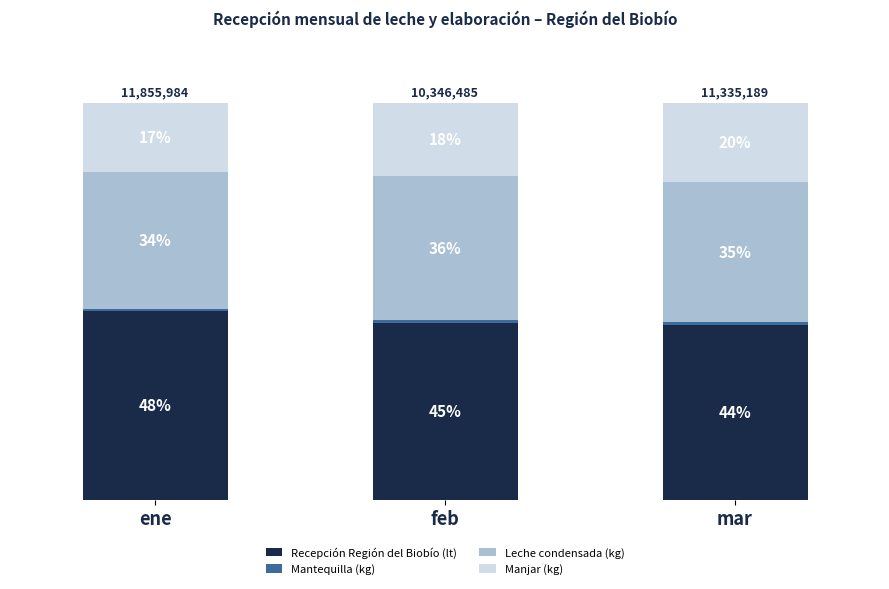

Does the chart contain any negative values?

No